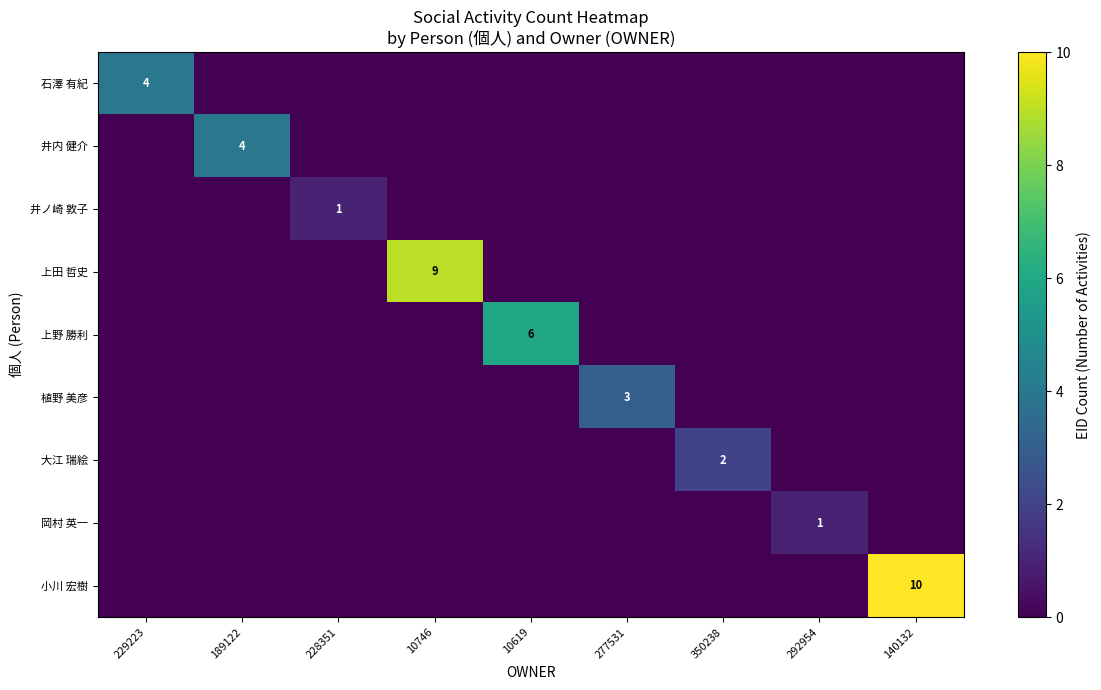

How many positive values does the 上野 勝利 series have?

1